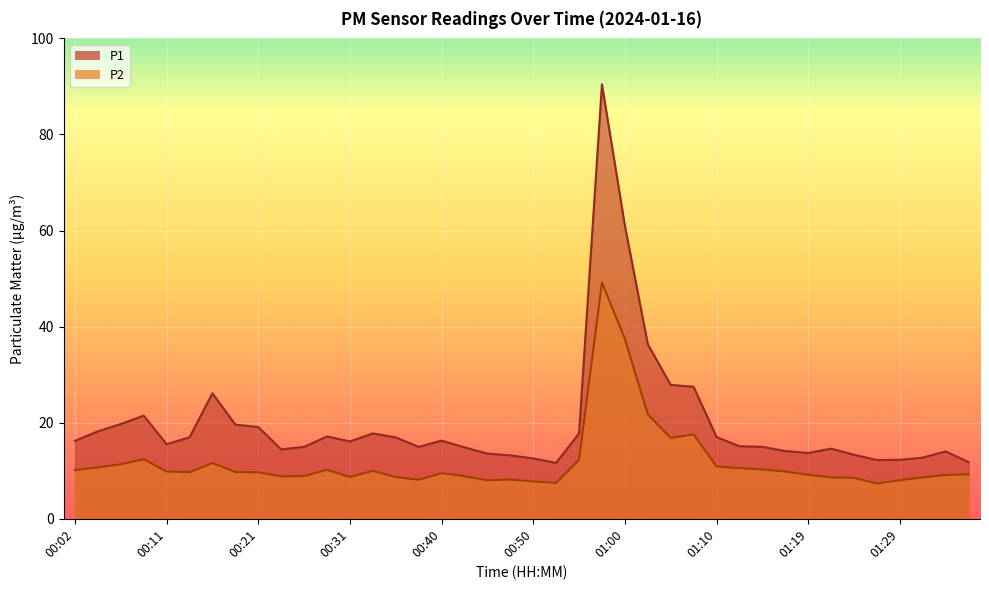

Which series changed the most between 00:50 and 01:22?

P1